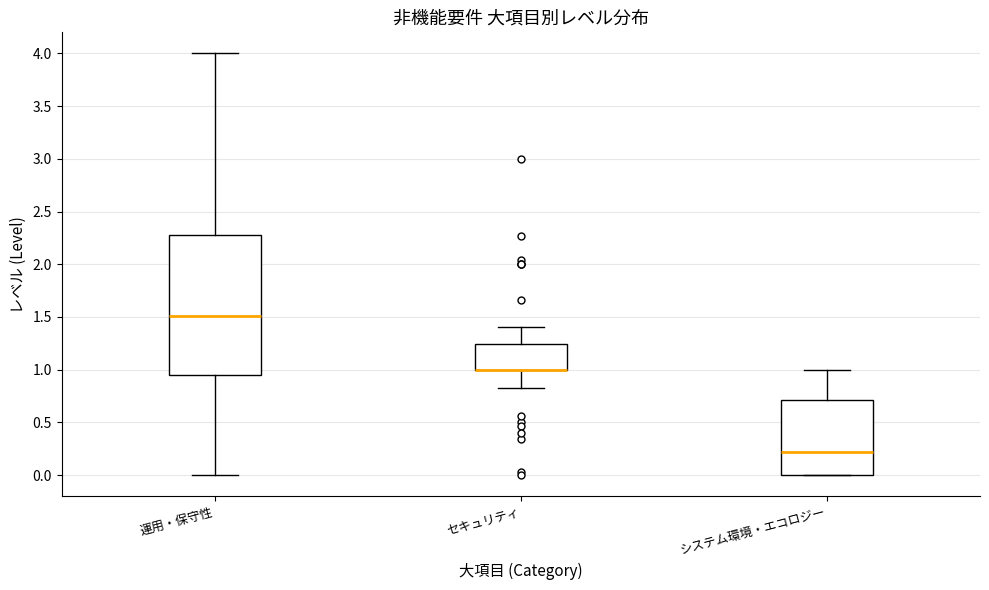

Which box is the tallest, from its lower edge to its upper edge?

運用・保守性